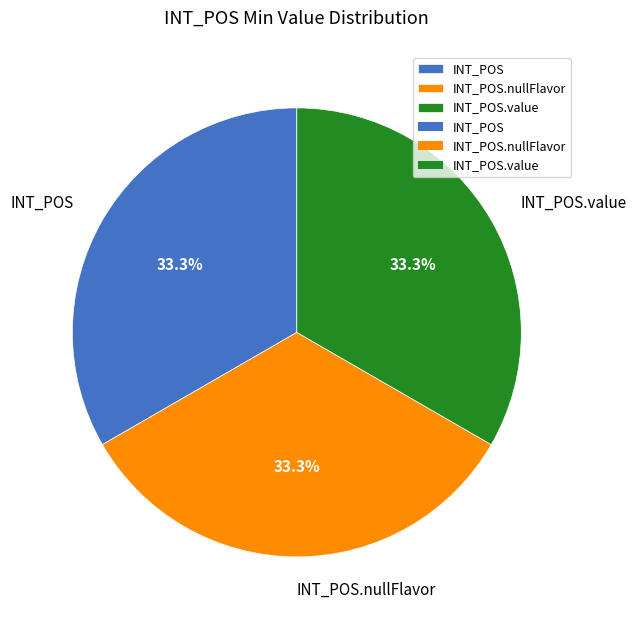

Is it true that INT_POS.value is 1% of the pie?

False